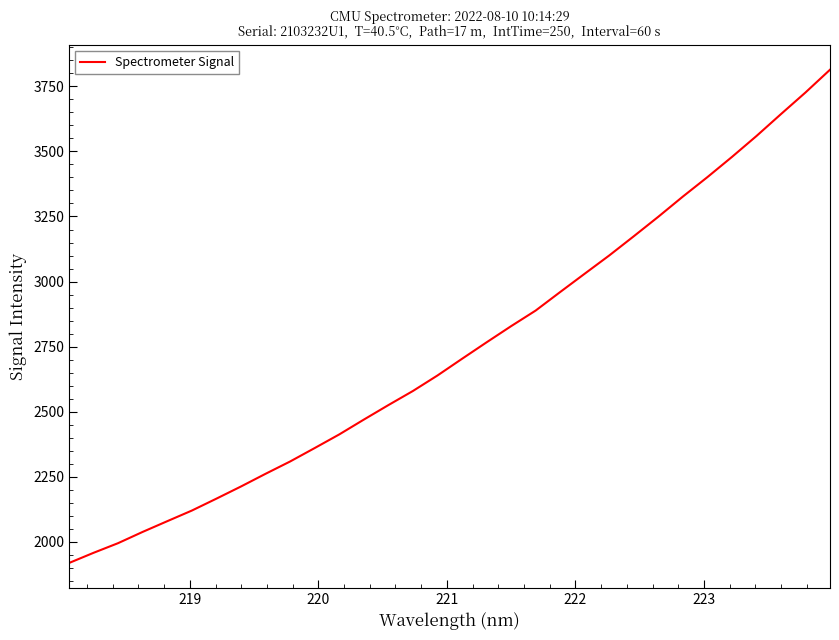

What is the greatest value displayed?

3814.0